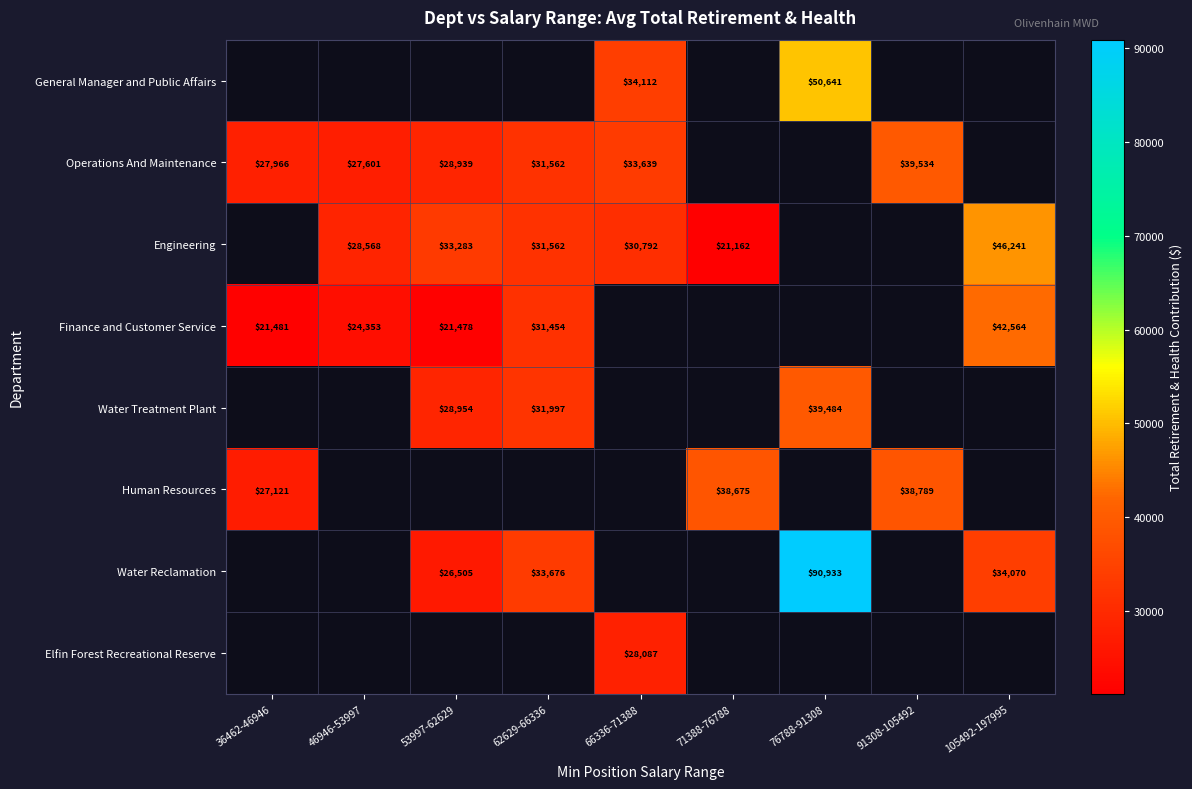

Which label corresponds to the smallest value in the chart?

71388-76788